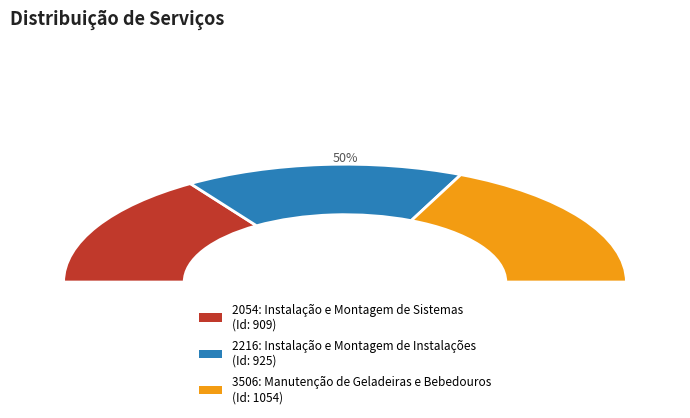

Which slice is the smallest?

2054: Instalação e Montagem de Sistemas